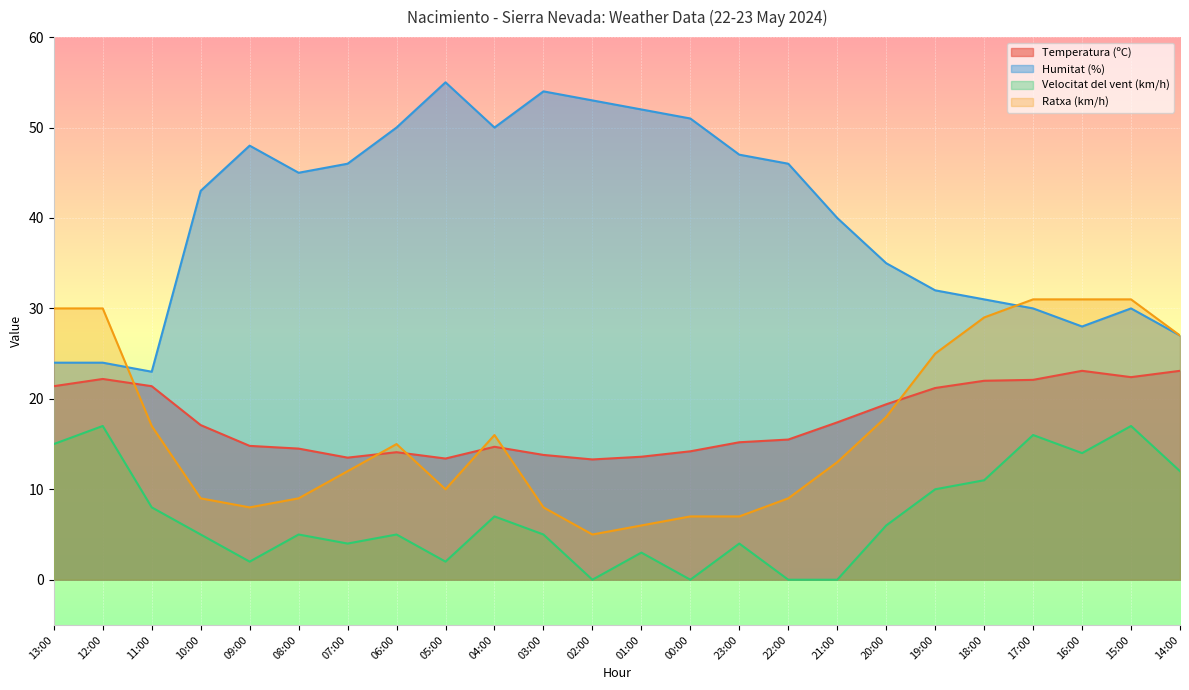

What is the label of the 18th point from the left?

20:00